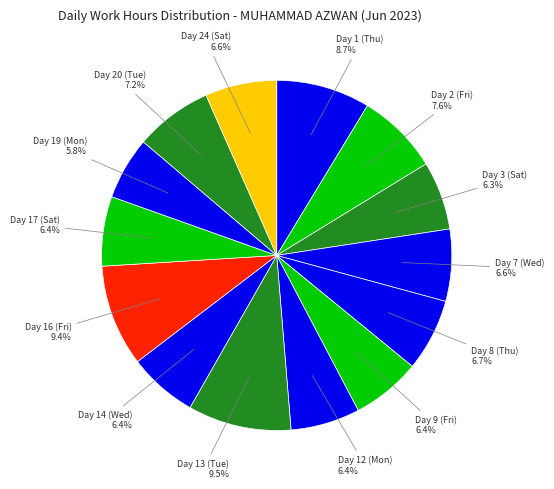

Combined, do Day 8 (Thu) and Day 17 (Sat) account for over 50%?

No